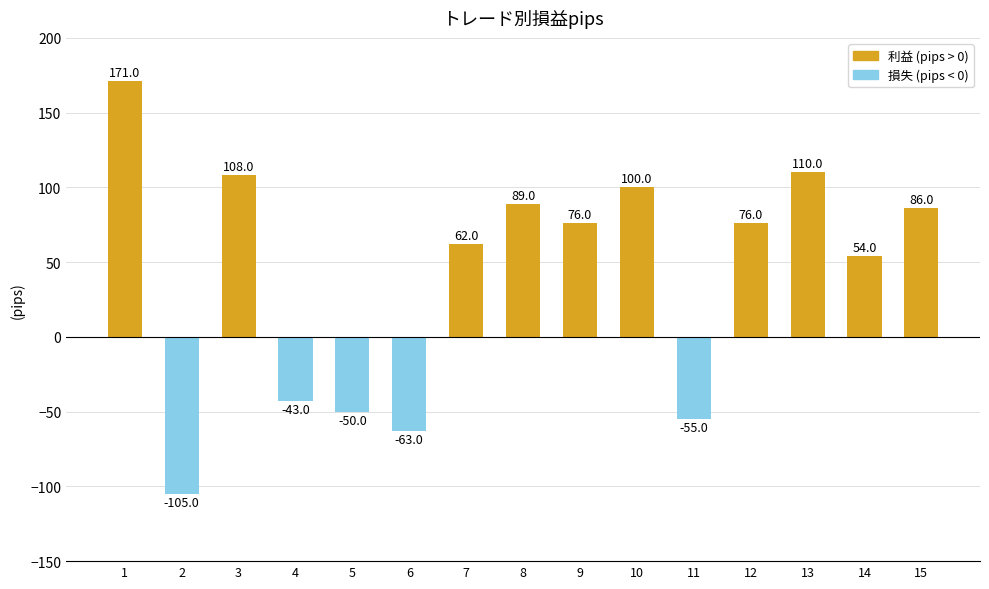

How many series are shown in this chart?

1